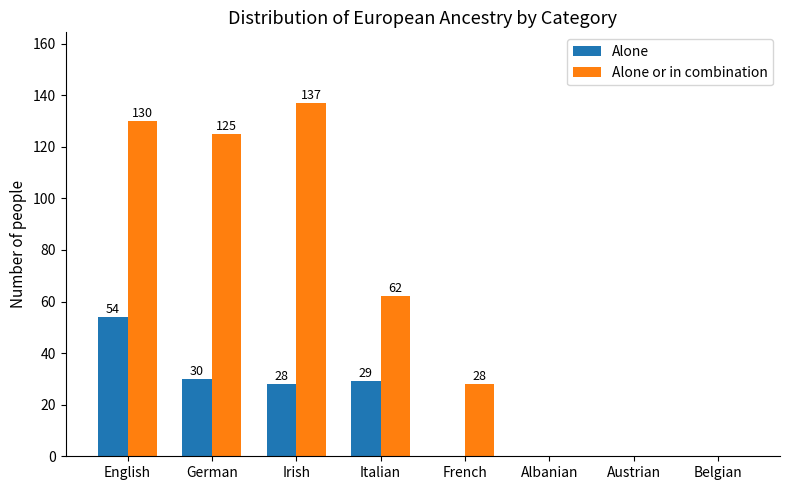

Between German and French, which series saw the biggest shift?

Alone or in combination